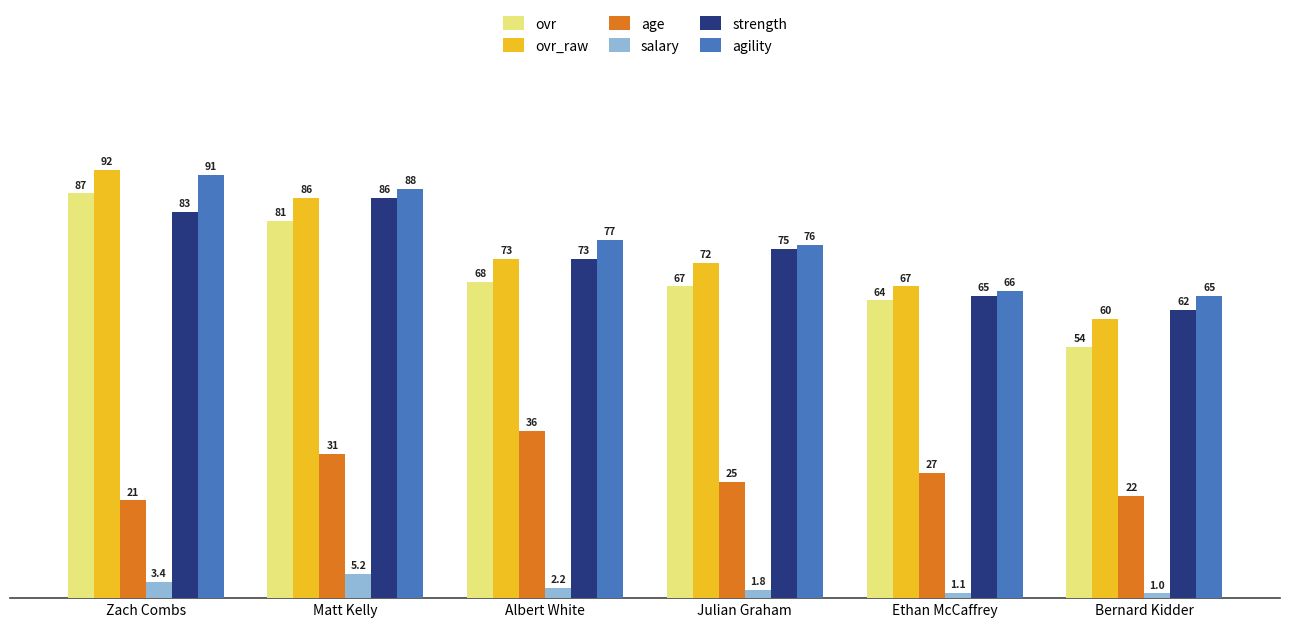

What is the sum of the strength values at Matt Kelly and Bernard Kidder?

148.0